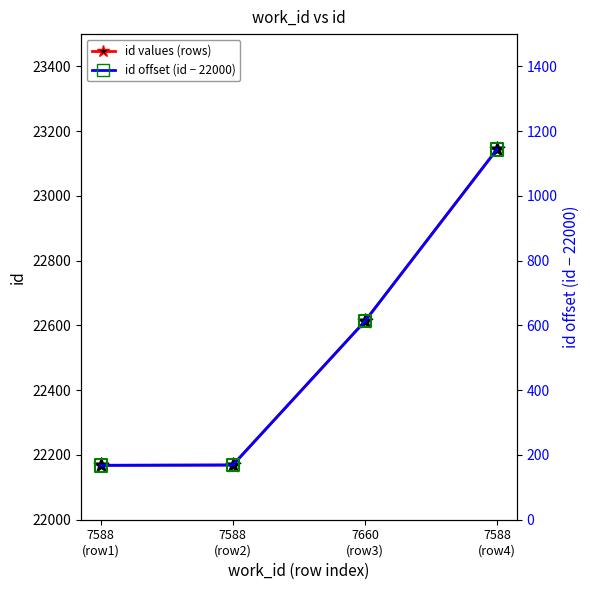

At how many categories does at least one series exceed 5580?

4